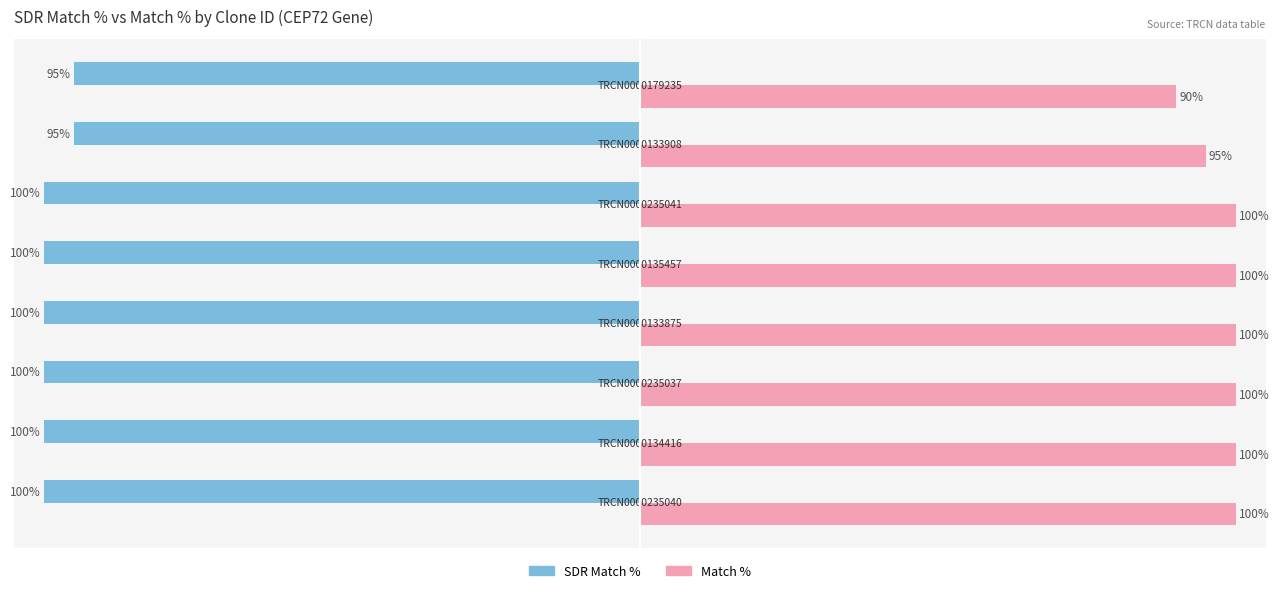

Which series has the widest spread of values?

Match %